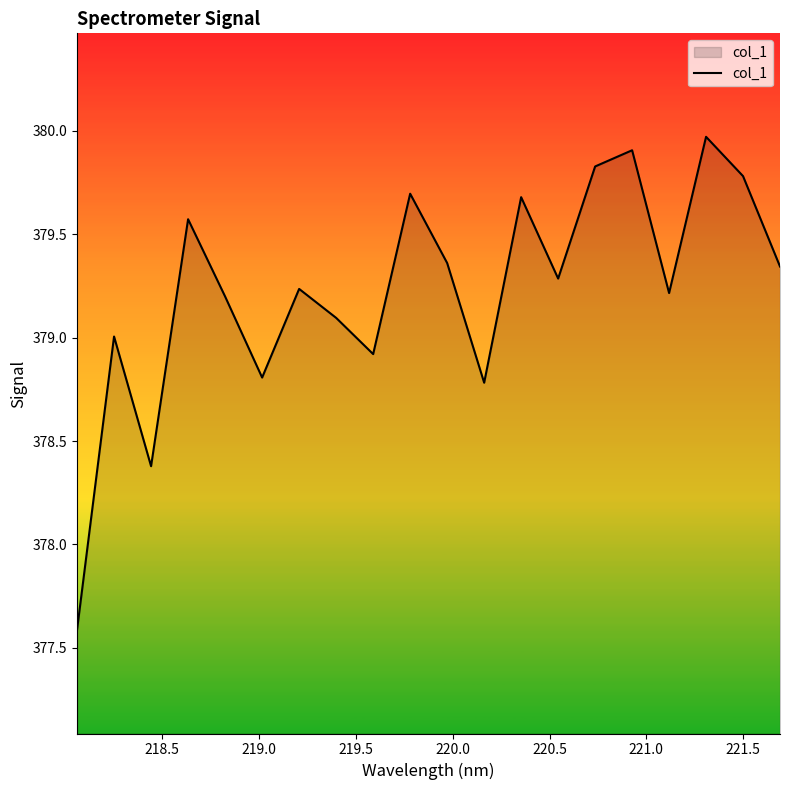

What is the difference between the second highest and minimum values?

2.3